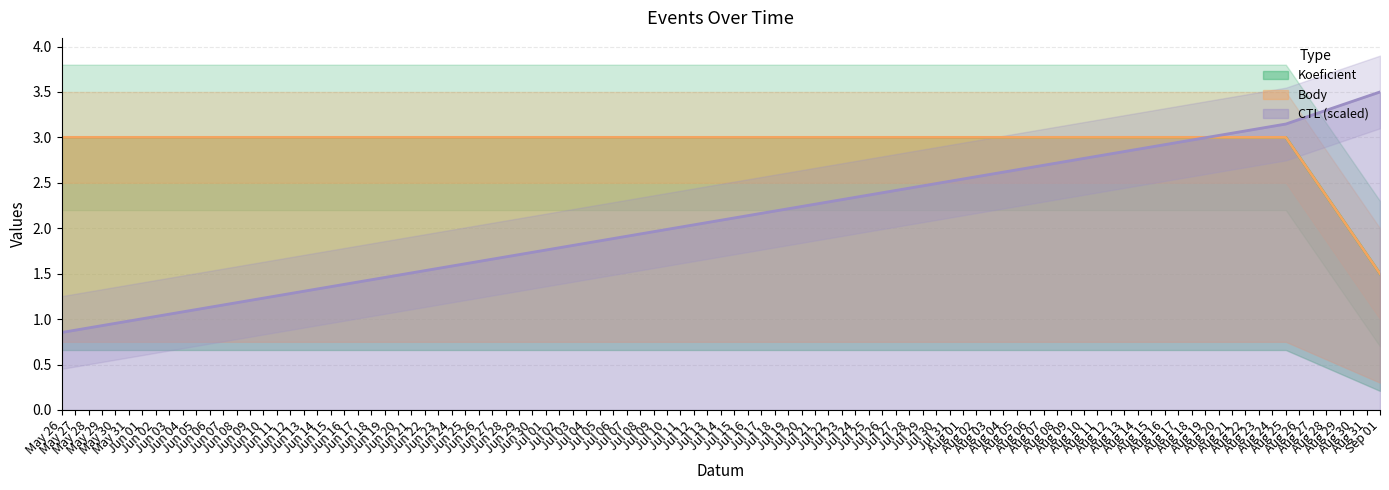

True or false: CTL_scaled has more than 1 points higher than both neighbors.

False